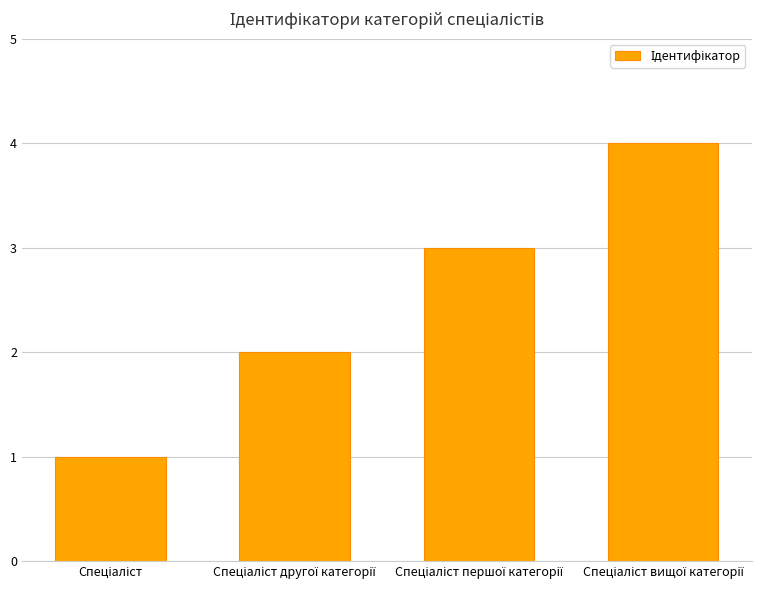

What is the sum of all values?

10